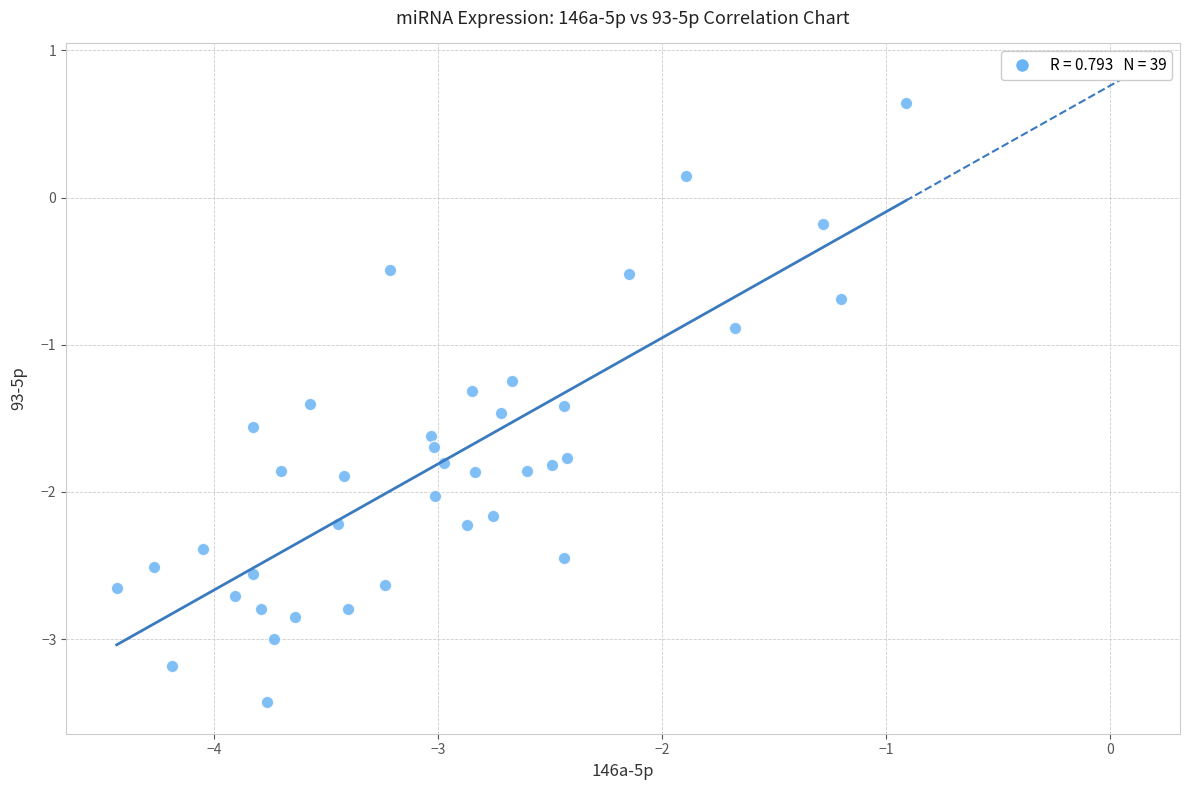

What is the range of X values (max minus min)?

3.5